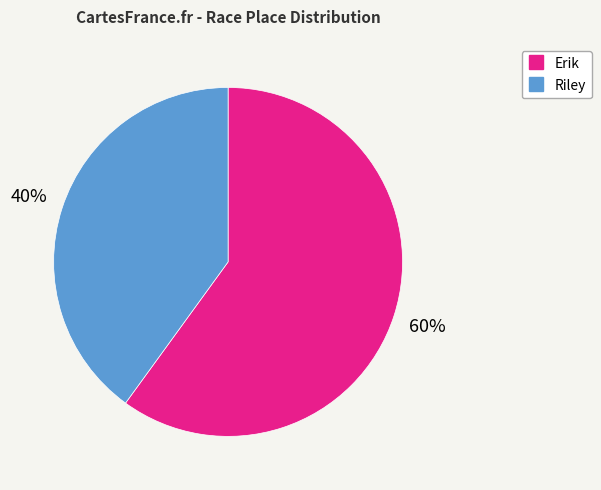

Between Erik and Riley, which is larger?

Erik